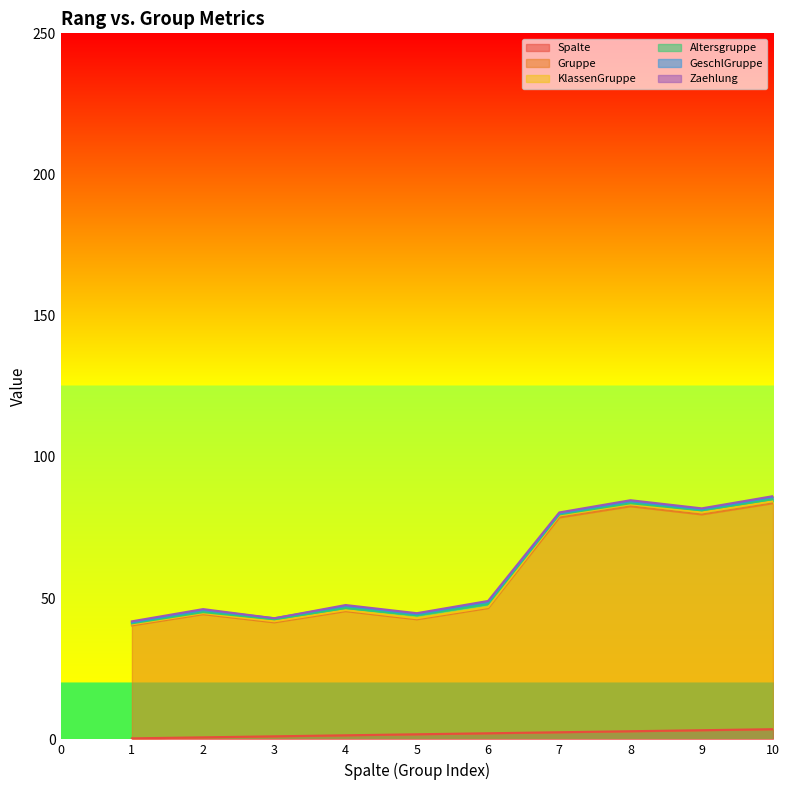

Where does the Gruppe series first go above 46?

6